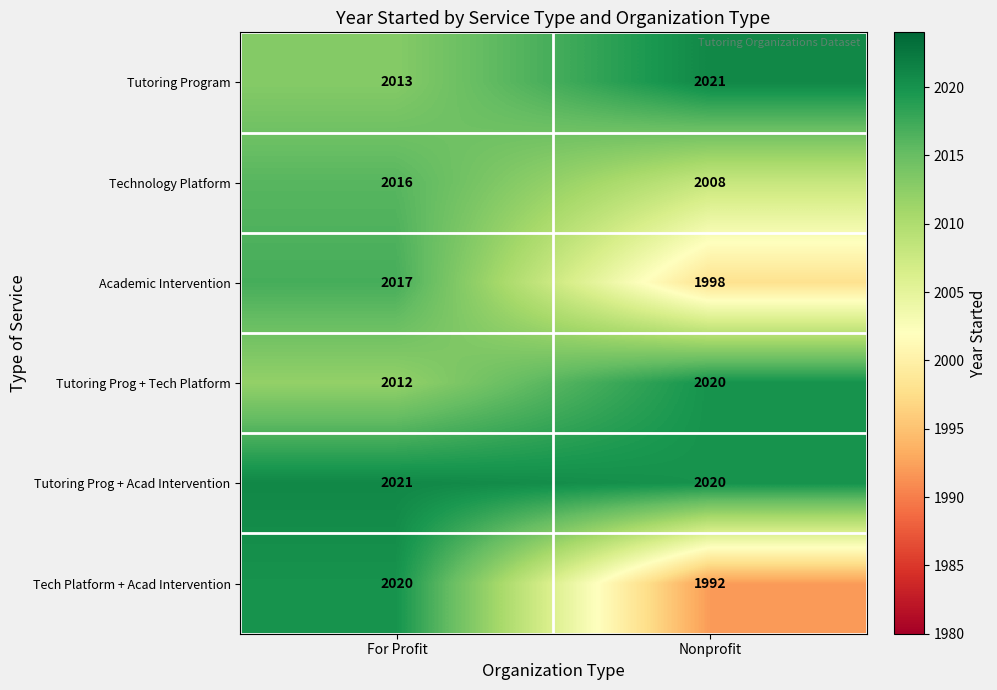

Reading left to right, transcribe all the data shown in this chart.

Tutoring Program: For Profit=2013	Nonprofit=2021
Technology Platform: For Profit=2016	Nonprofit=2008
Academic Intervention: For Profit=2017	Nonprofit=1998
Tutoring Prog + Tech Platform: For Profit=2012	Nonprofit=2020
Tutoring Prog + Acad Intervention: For Profit=2021	Nonprofit=2020
Tech Platform + Acad Intervention: For Profit=2020	Nonprofit=1992